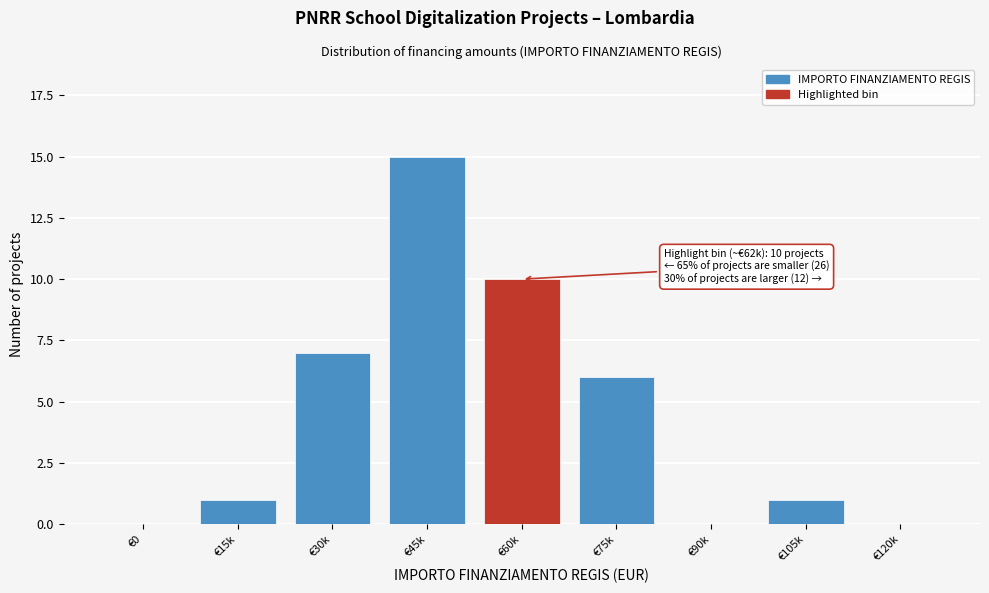

Reading left to right, what are all the values shown in this chart?

€0=0	€15k=1	€30k=7	€45k=15	€60k=10	€75k=6	€90k=0	€105k=1	€120k=0